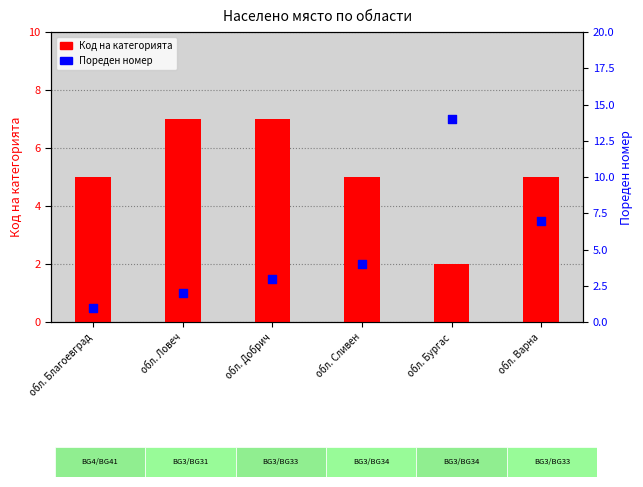

What are all the series names shown in the legend?

Код на категорията, Пореден номер